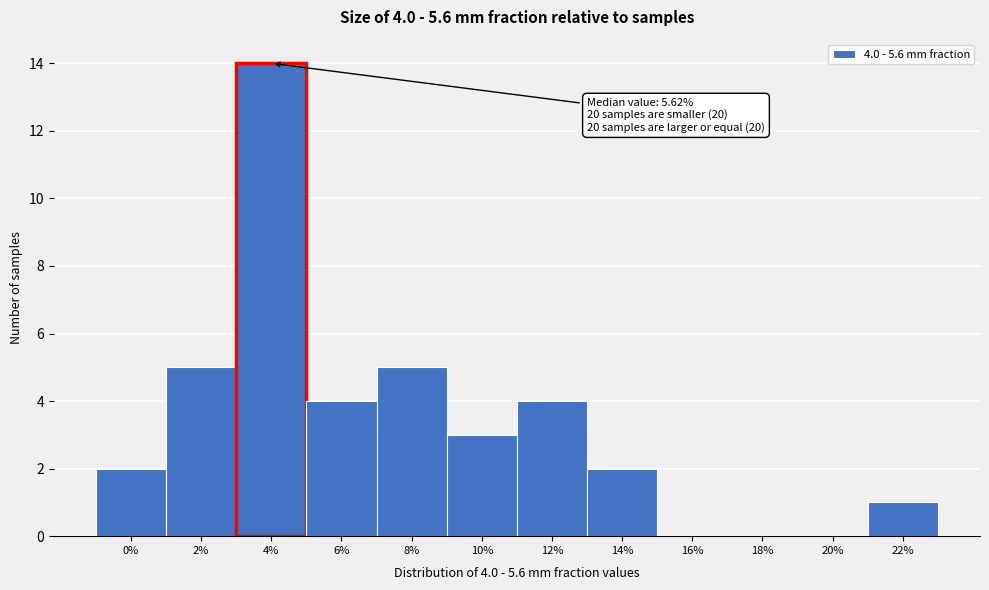

Reading left to right, what are all the values shown in this chart?

0%=2	2%=5	4%=14	6%=4	8%=5	10%=3	12%=4	14%=2	16%=0	18%=0	20%=0	22%=1